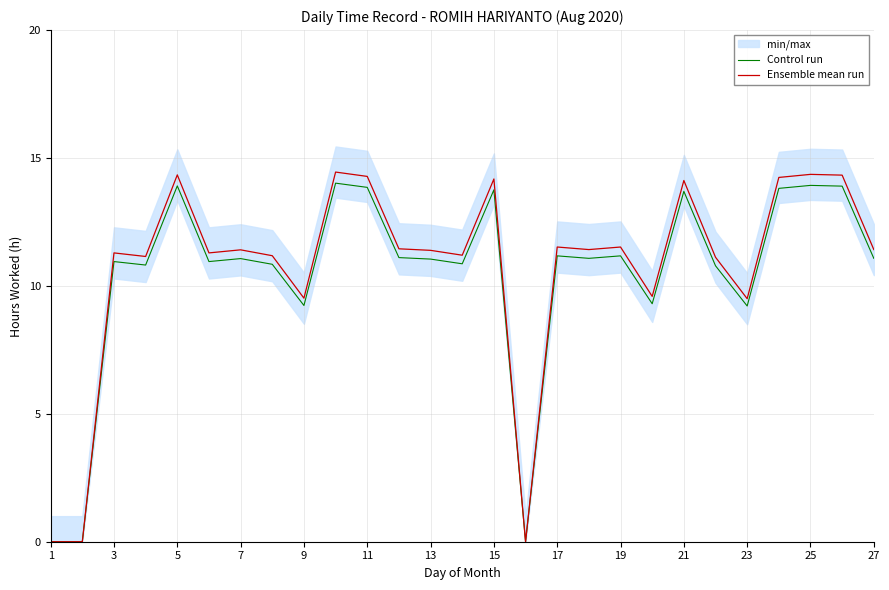

Where is Control run nearest to the value 7?

23